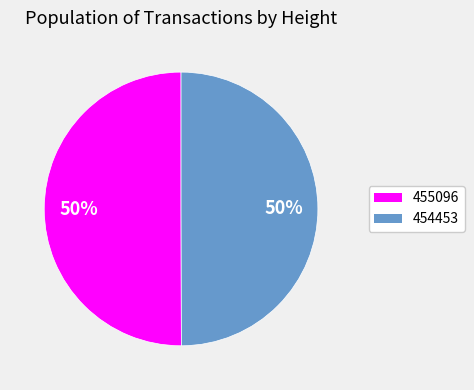

Is it true that 455096 is 50% of the pie?

True